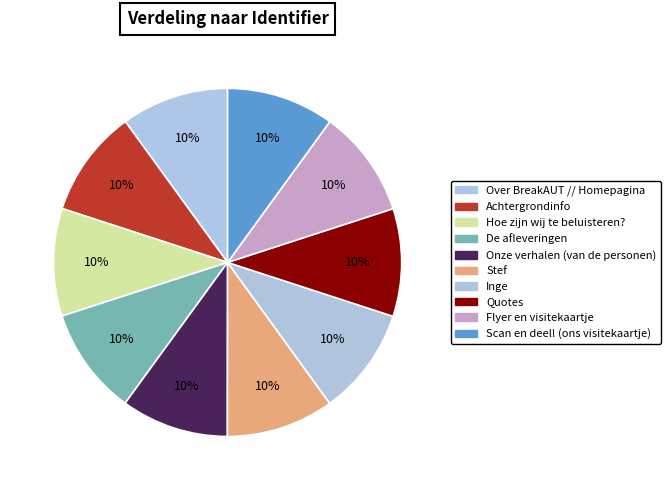

What percentage is the Scan en deel! (ons visitekaartje) slice, to the nearest percent?

10%